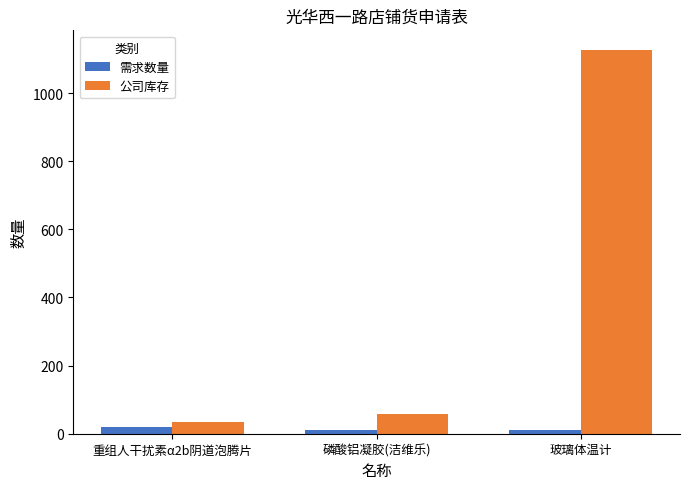

What is the minimum value shown in the chart?

10